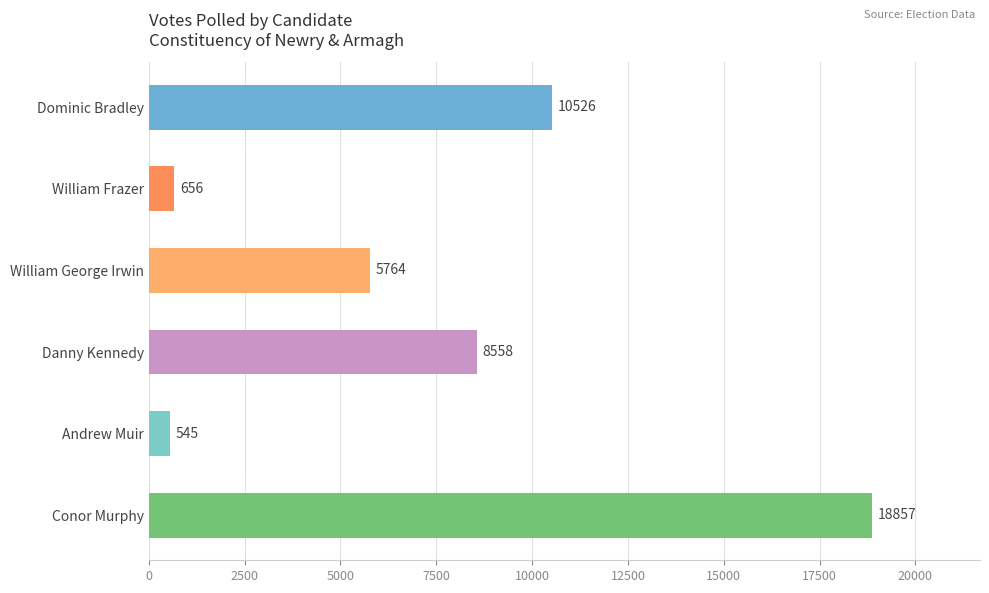

Count the number of categories in the chart.

6